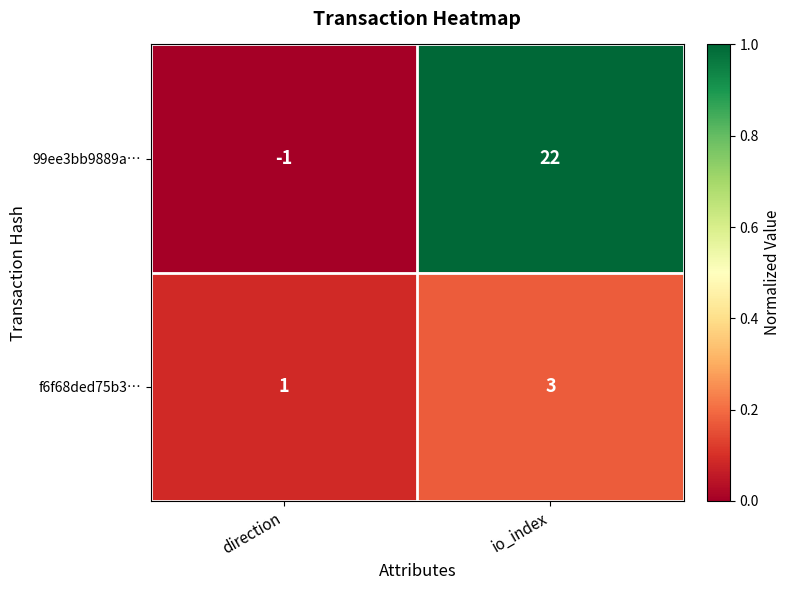

Which series has the widest spread of values?

99ee3bb9889a…